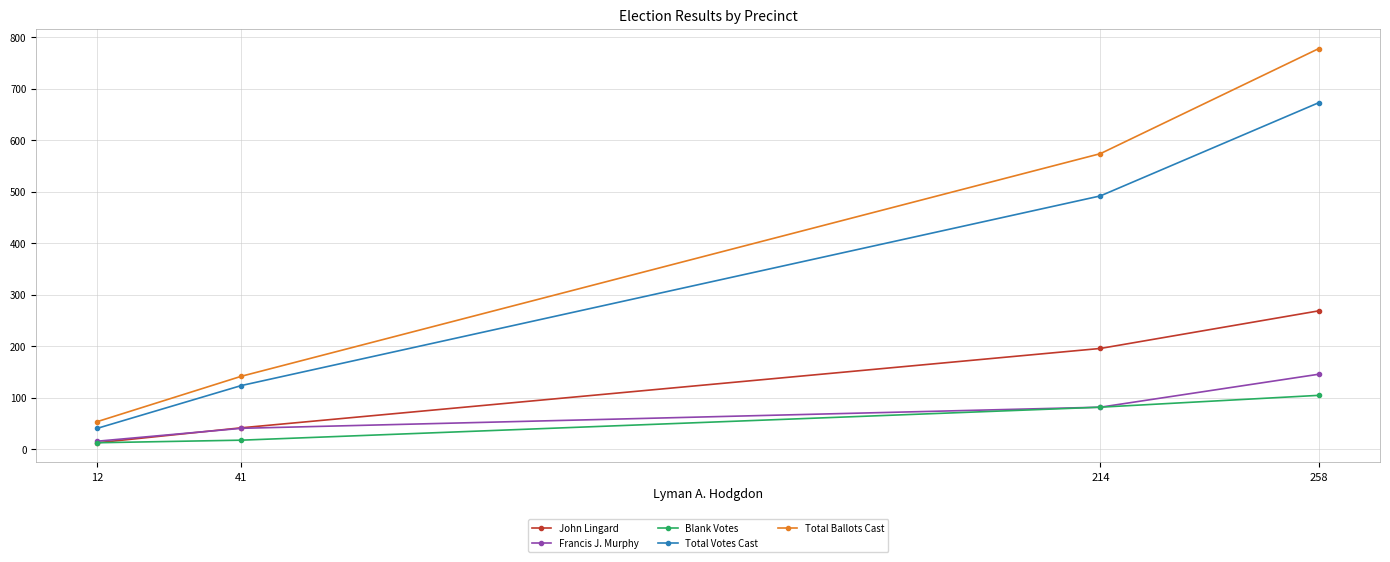

True or false: Total Votes Cast and Francis J. Murphy intersect in this chart.

False